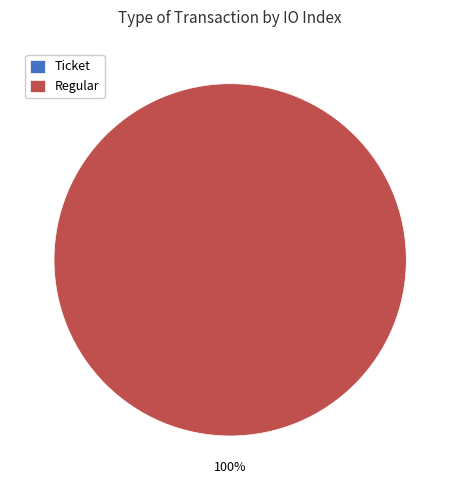

Which category has the biggest portion of the pie?

Regular (io_index=72)